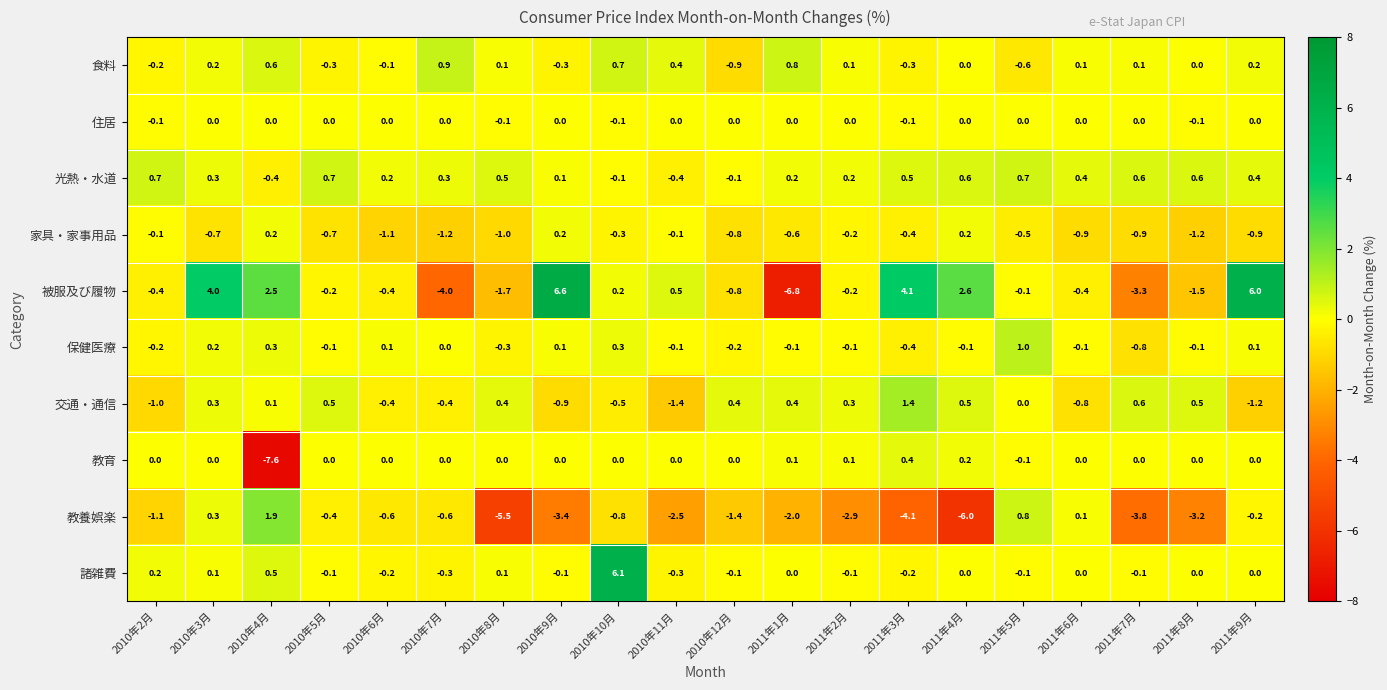

What is the maximum value shown in the chart?

6.6